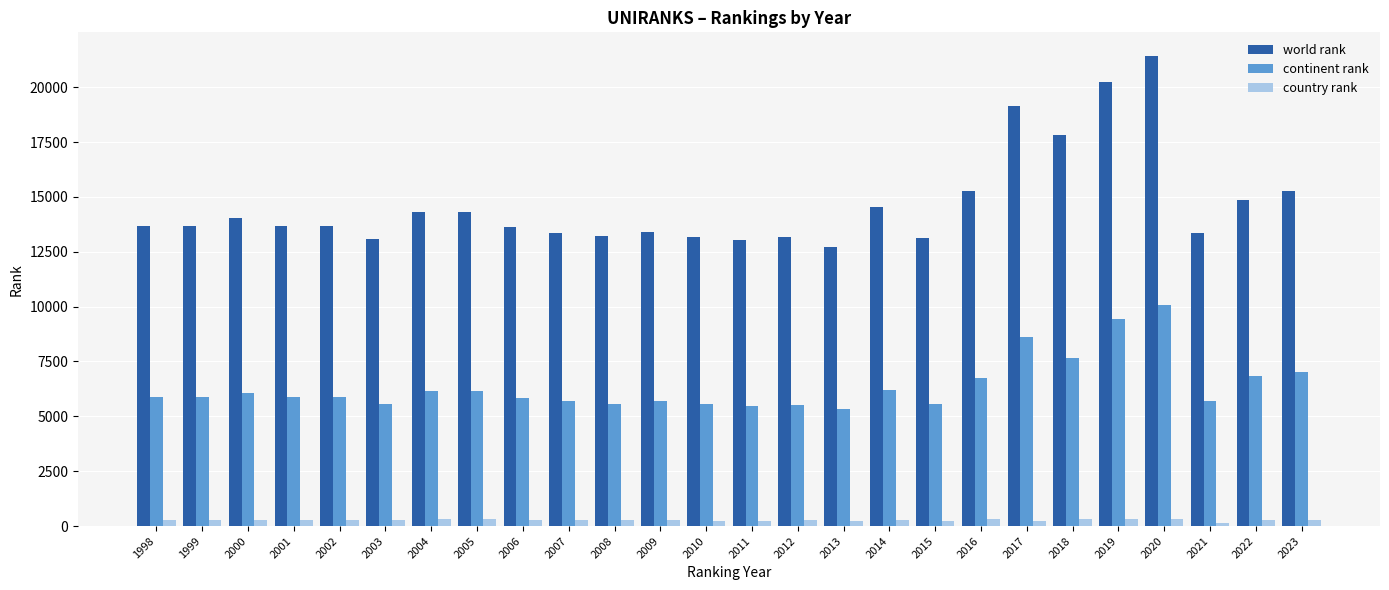

Is it true that world rank equals 17813 at 2018?

True